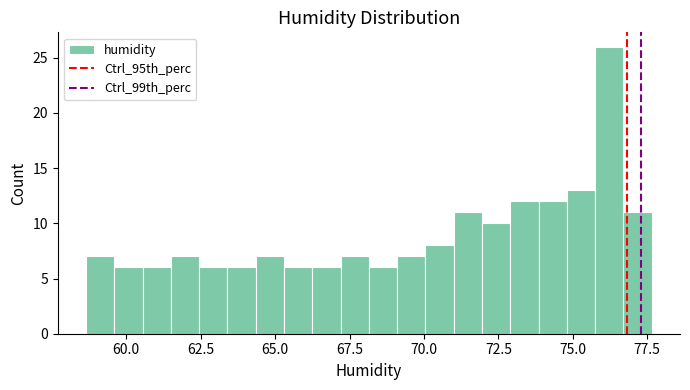

Around what value on the x-axis is the tallest bar? Give the approximate position of its centre, as read against the axis.

76.0